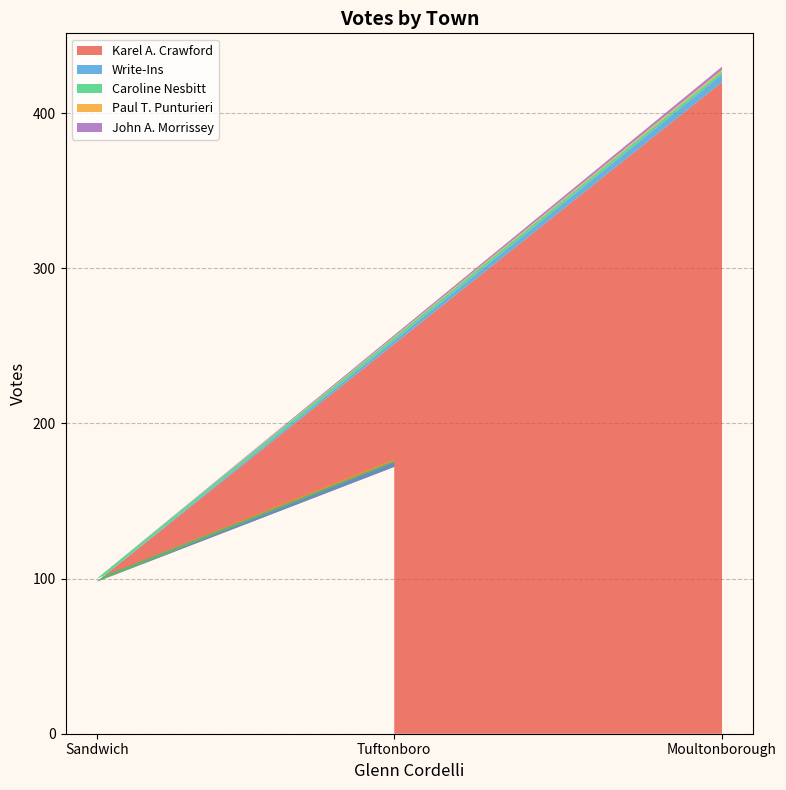

Which category has the highest value in the Karel A. Crawford series?

Moultonborough